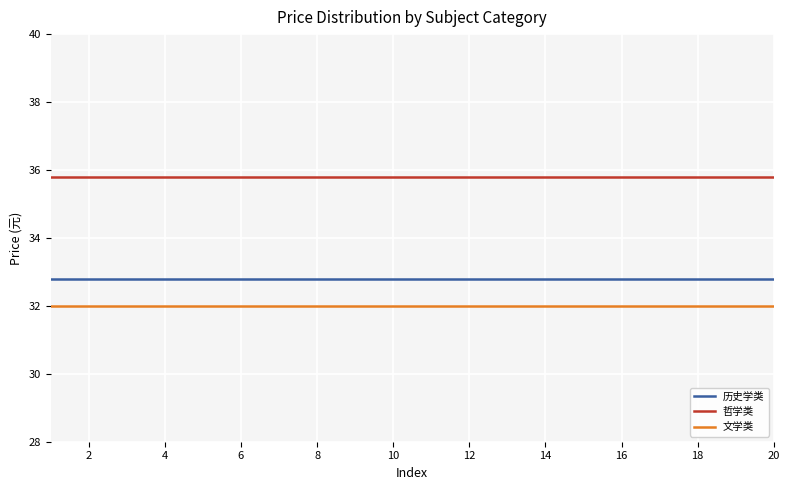

True or false: 文学类 and 历史学类 intersect in this chart.

False